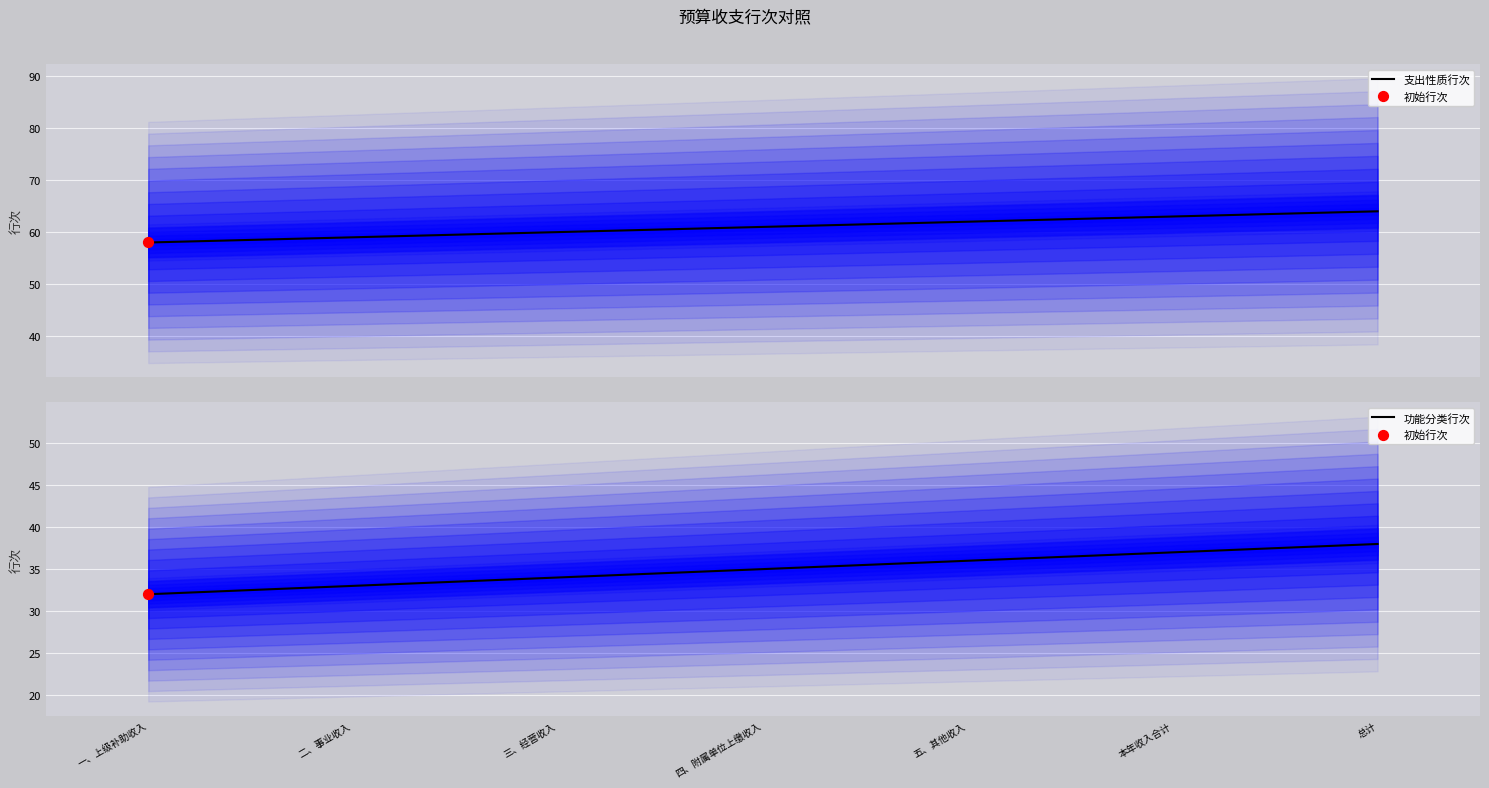

What are all the series names shown in the legend?

支出性质行次, 功能分类行次